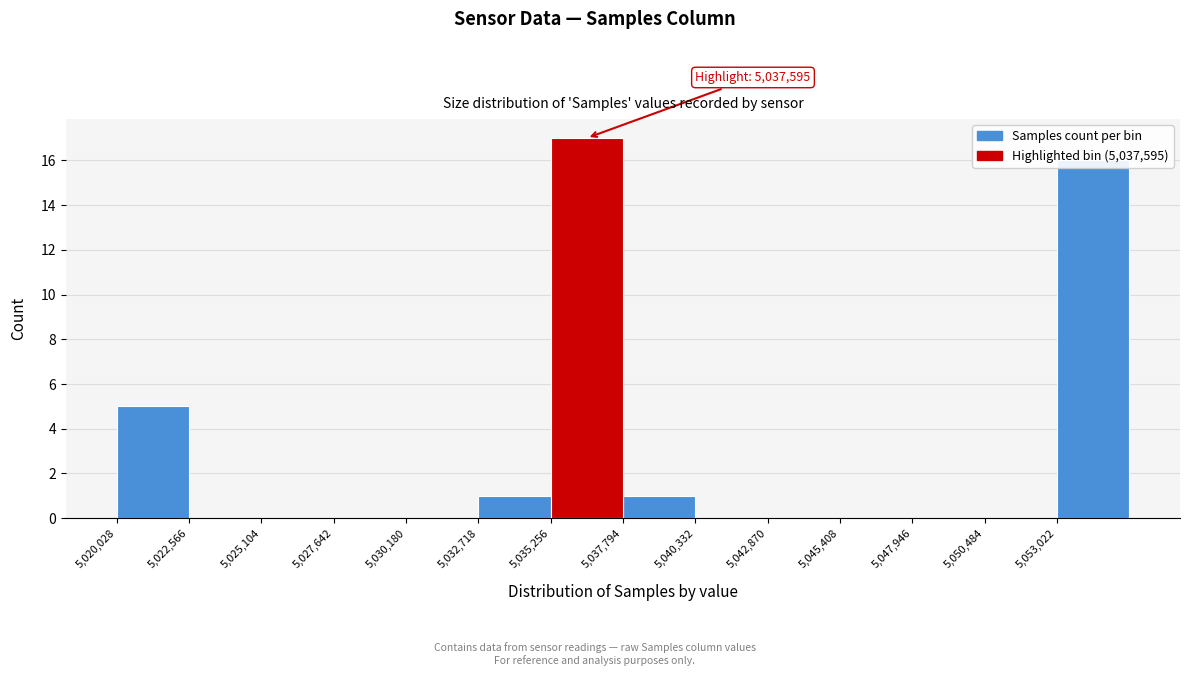

Over which range of the x-axis is the bar tallest?

5035500 to 5038000